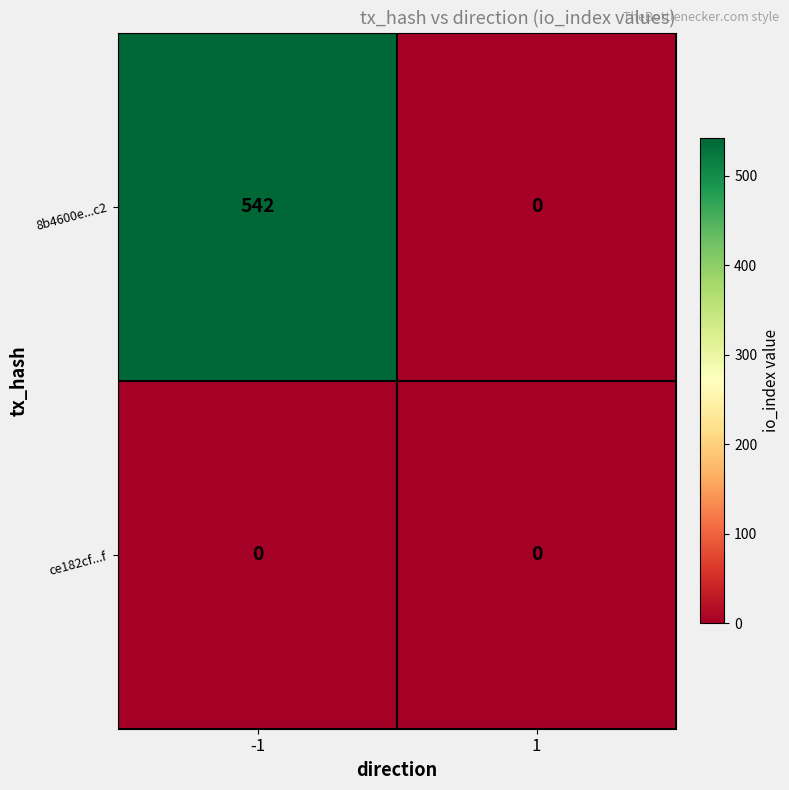

Reading left to right, transcribe all the data shown in this chart.

8b4600e...c2: -1=542	1=0
ce182cf...f: -1=0	1=0